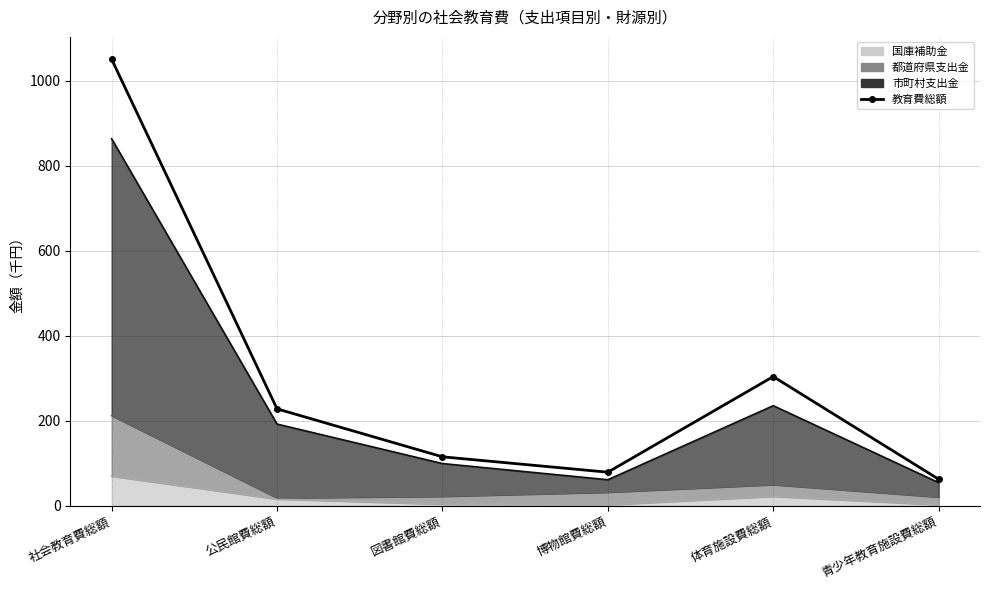

Reading right to left, what are all the values shown in this chart?

青少年教育施設費総額=62.3	体育施設費総額=303.8	博物館費総額=78.8	図書館費総額=115.0	公民館費総額=227.8	社会教育費総額=1050.8